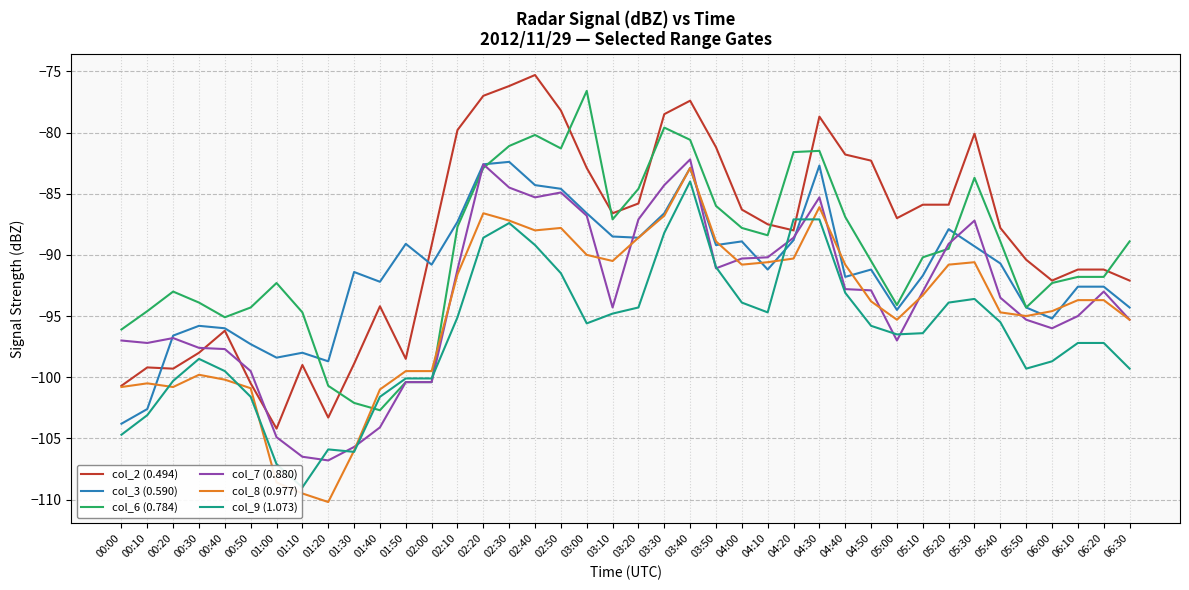

What position from the right is 03:00?

22